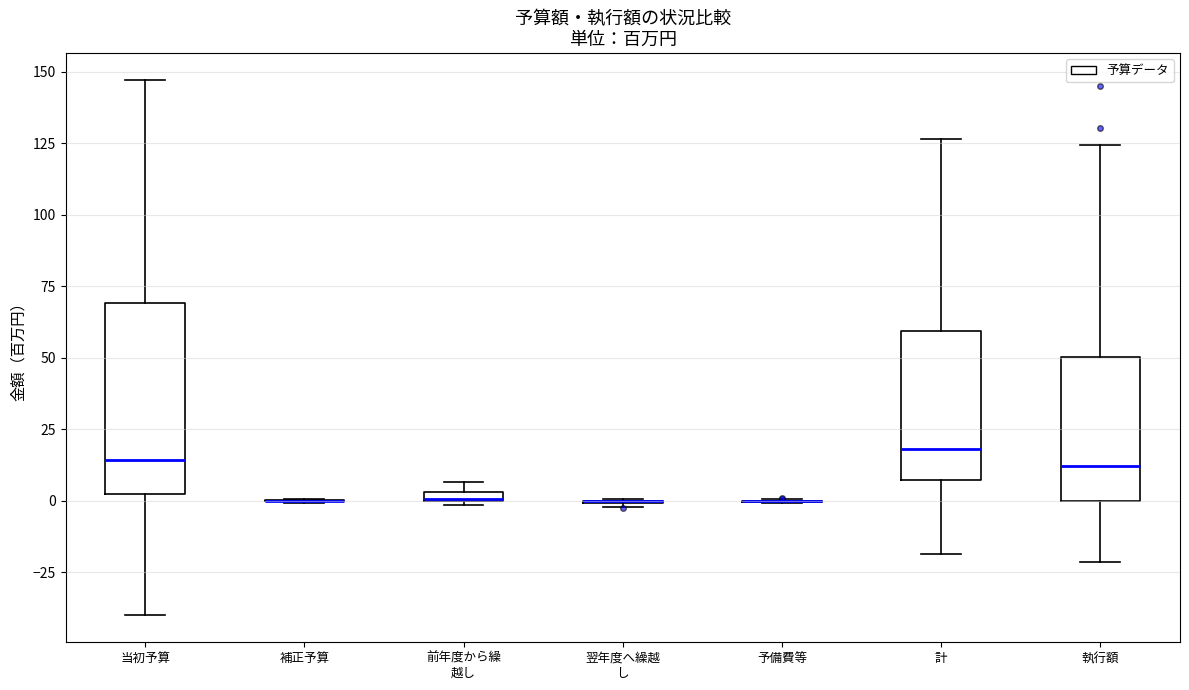

Which box is the tallest, from its lower edge to its upper edge?

当初予算